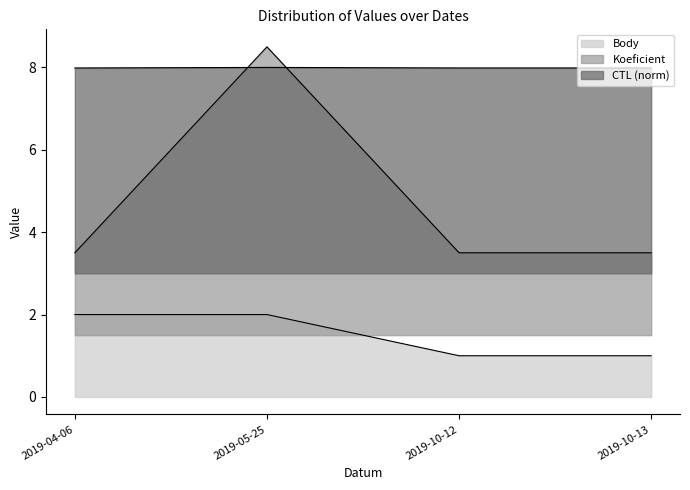

Count the Body values in the range 1 to 2.

4